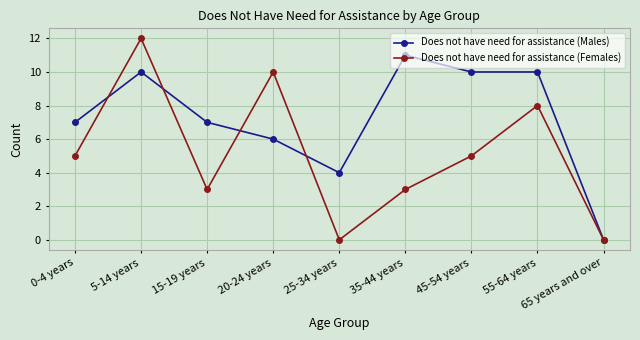

True or false: Does not have need for assistance (Males) has more than 0 points higher than both neighbors.

True